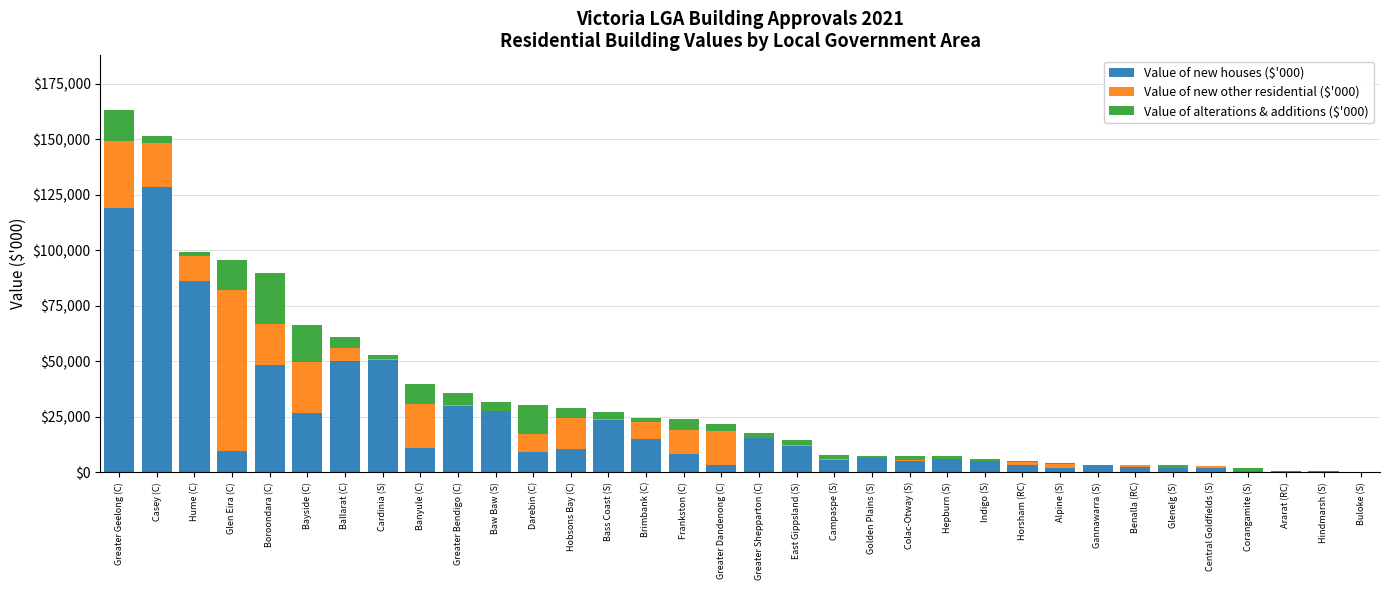

What is the sum of all Value of new houses ($'000) values?

726374.5